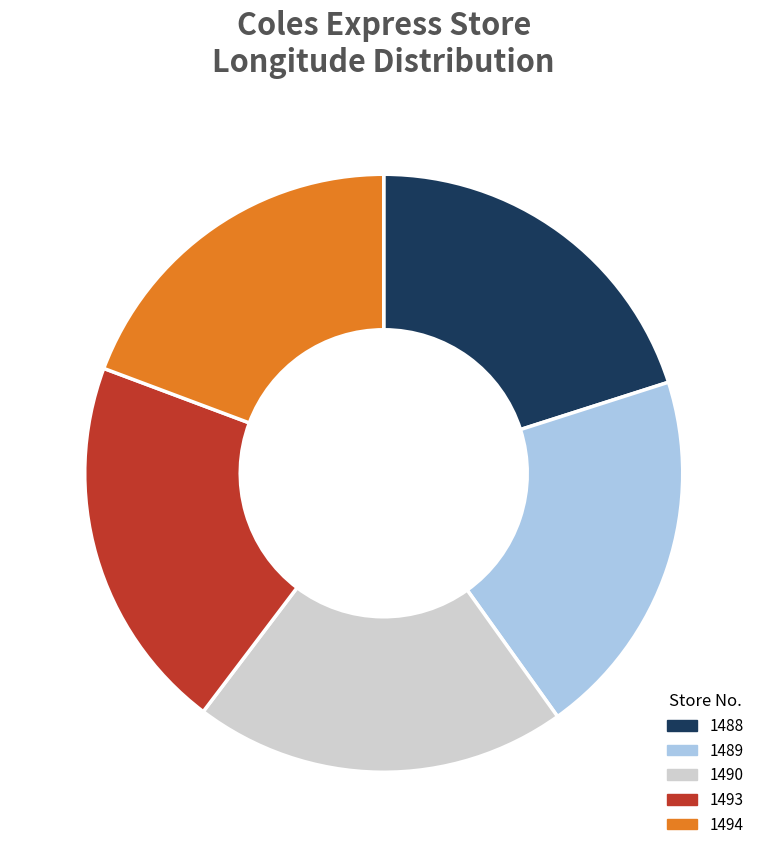

What is the ratio of the value at 1488 to the value at 1490?

1.0